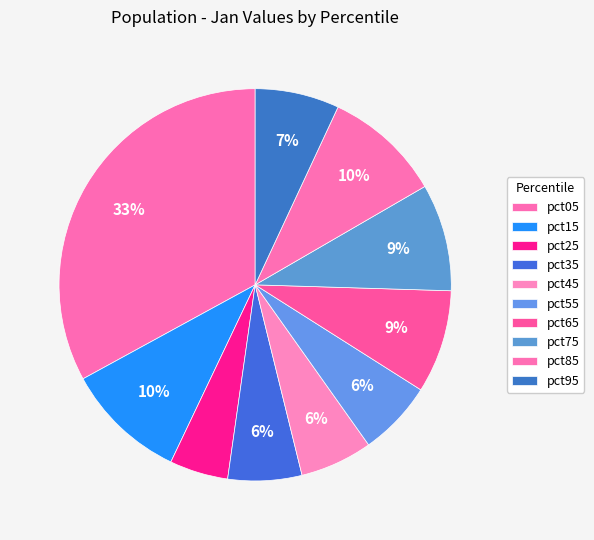

Which category has the biggest portion of the pie?

pct05